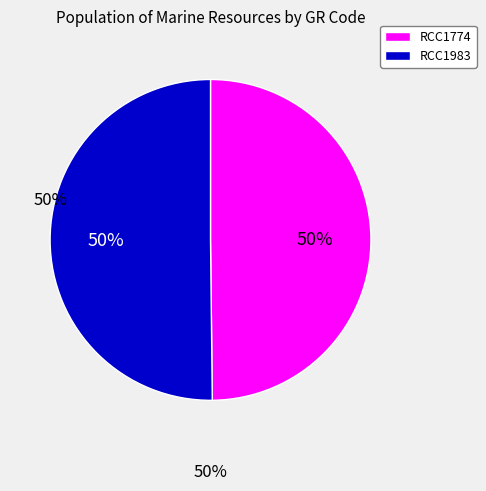

To the nearest percent, what portion does RCC1774 represent?

50%